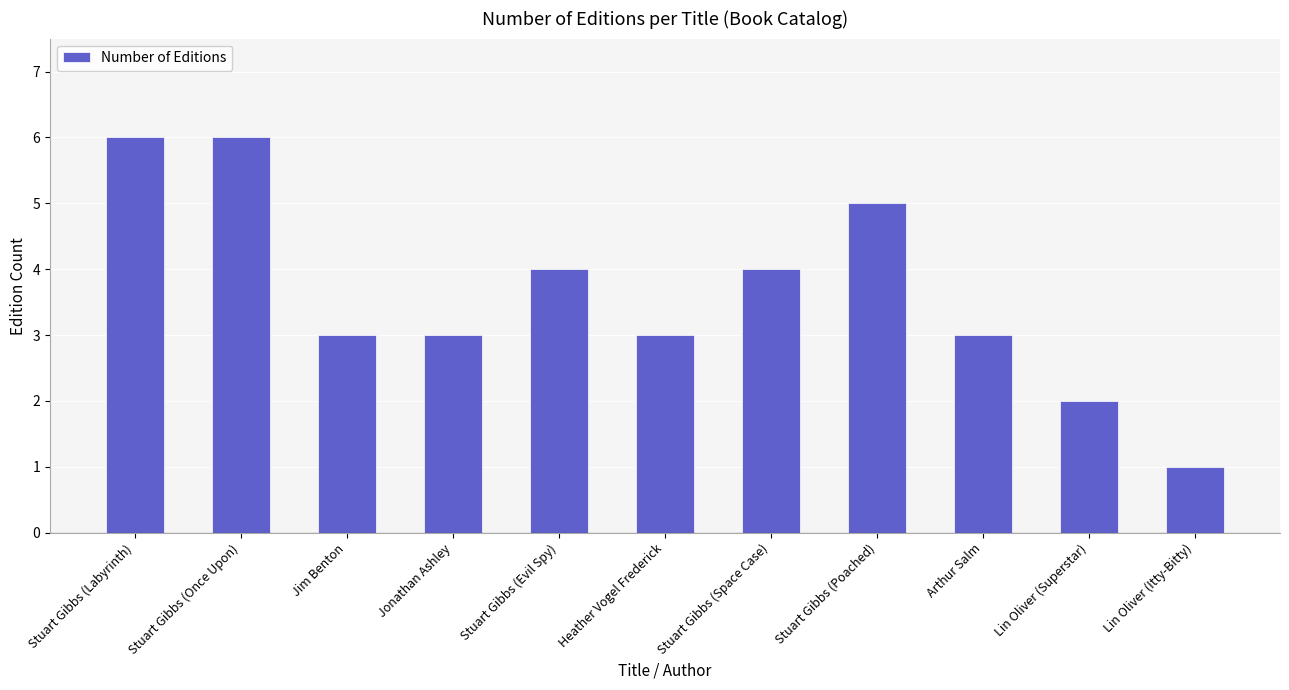

Reading left to right, extract all data points from this chart.

6	6	3	3	4	3	4	5	3	2	1